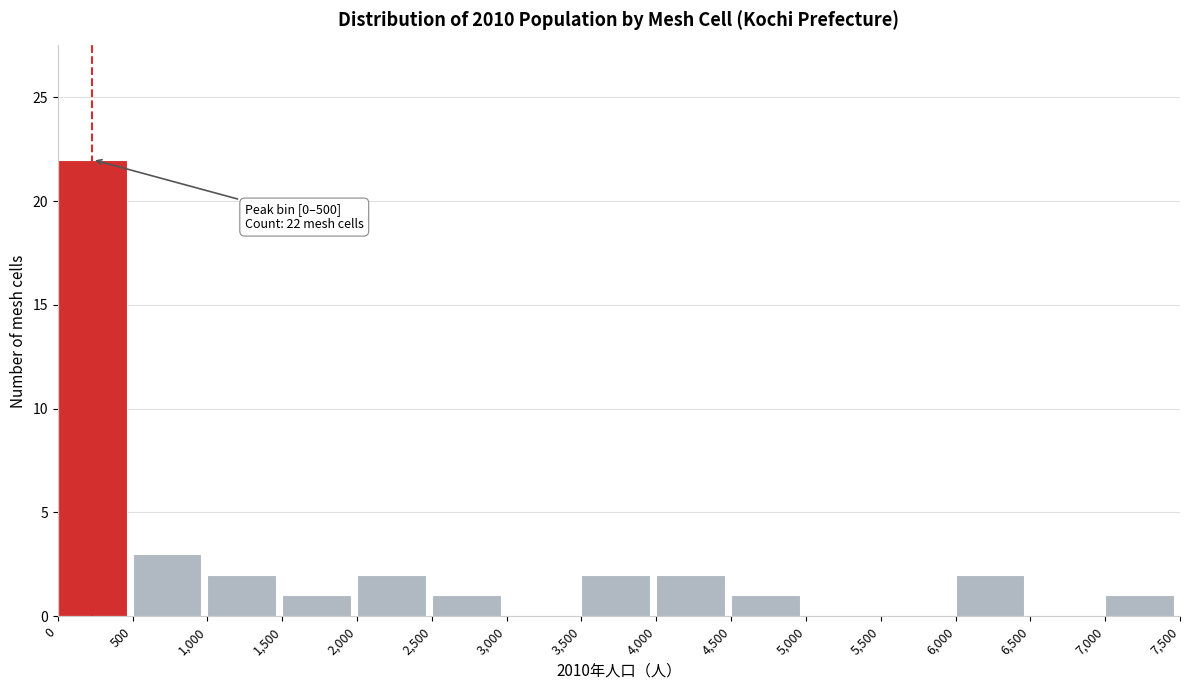

Which range on the x-axis has the tallest bar?

0 to 500